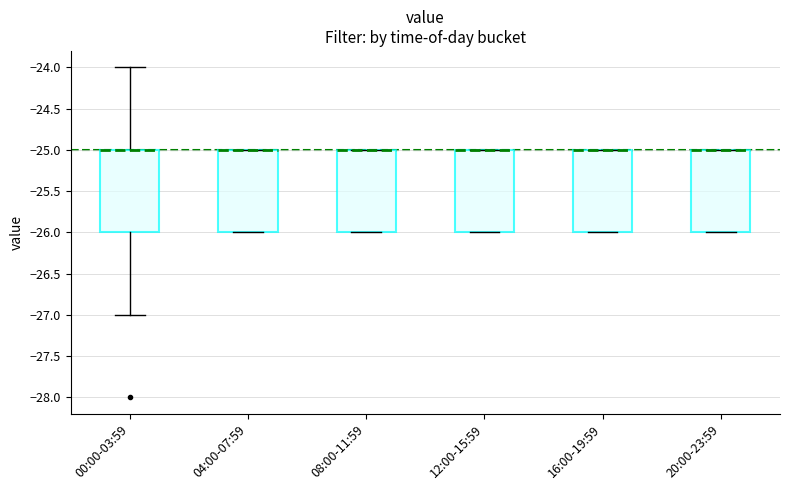

Reading left to right, read every box against the y-axis: the position of its median line, the range the box covers, and the ends of its whiskers. The values are not printed on the chart, so give them approximately, as read against the axis.

00:00-03:59: median -25 (drawn on the box's upper edge), box -26 to -25, whiskers -27 to -24
04:00-07:59: median -25 (drawn on the box's upper edge), box -26 to -25, whiskers -26 to -25
08:00-11:59: median -25 (drawn on the box's upper edge), box -26 to -25, whiskers -26 to -25
12:00-15:59: median -25 (drawn on the box's upper edge), box -26 to -25, whiskers -26 to -25
16:00-19:59: median -25 (drawn on the box's upper edge), box -26 to -25, whiskers -26 to -25
20:00-23:59: median -25 (drawn on the box's upper edge), box -26 to -25, whiskers -26 to -25